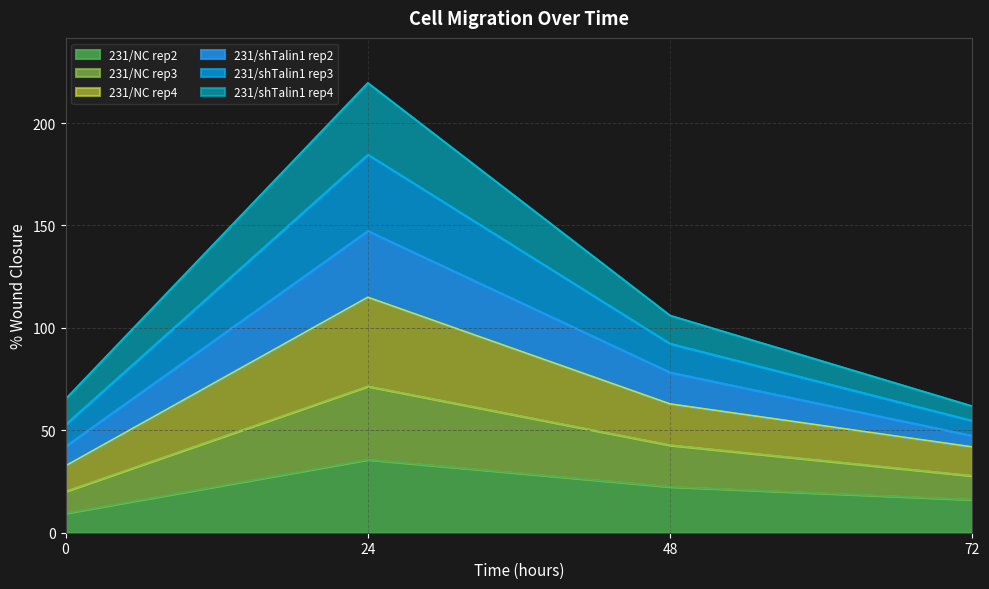

At which category is the sum across all series the highest?

24